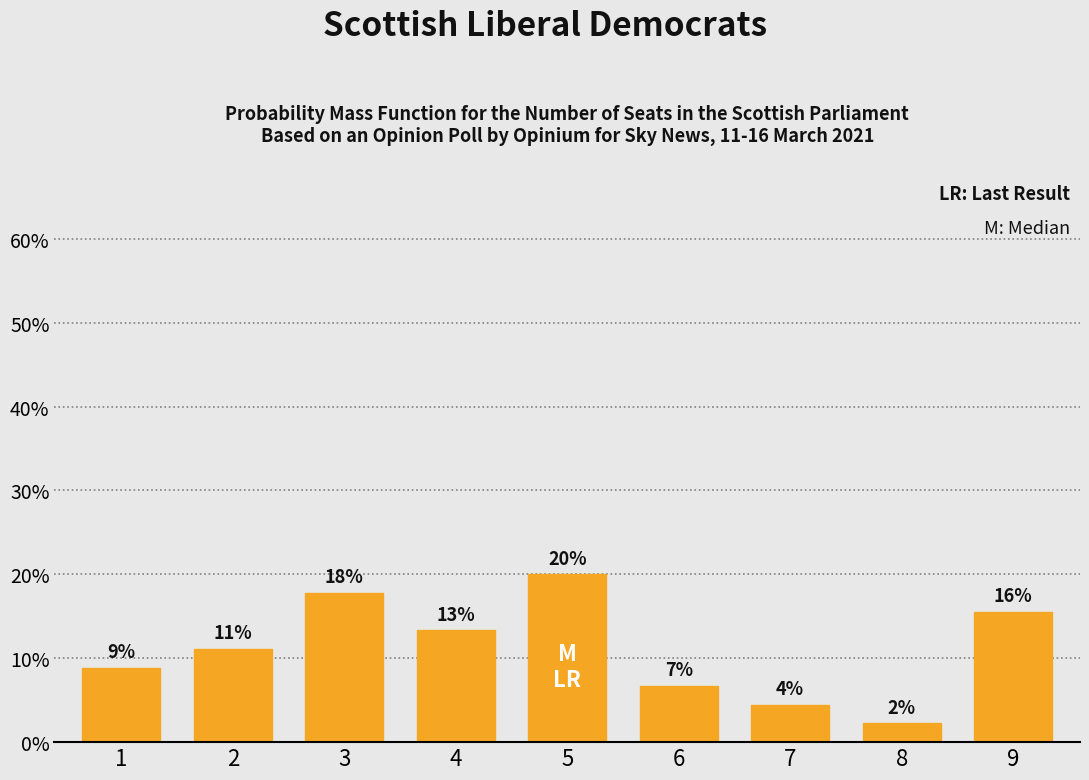

Are the bars horizontal?

No